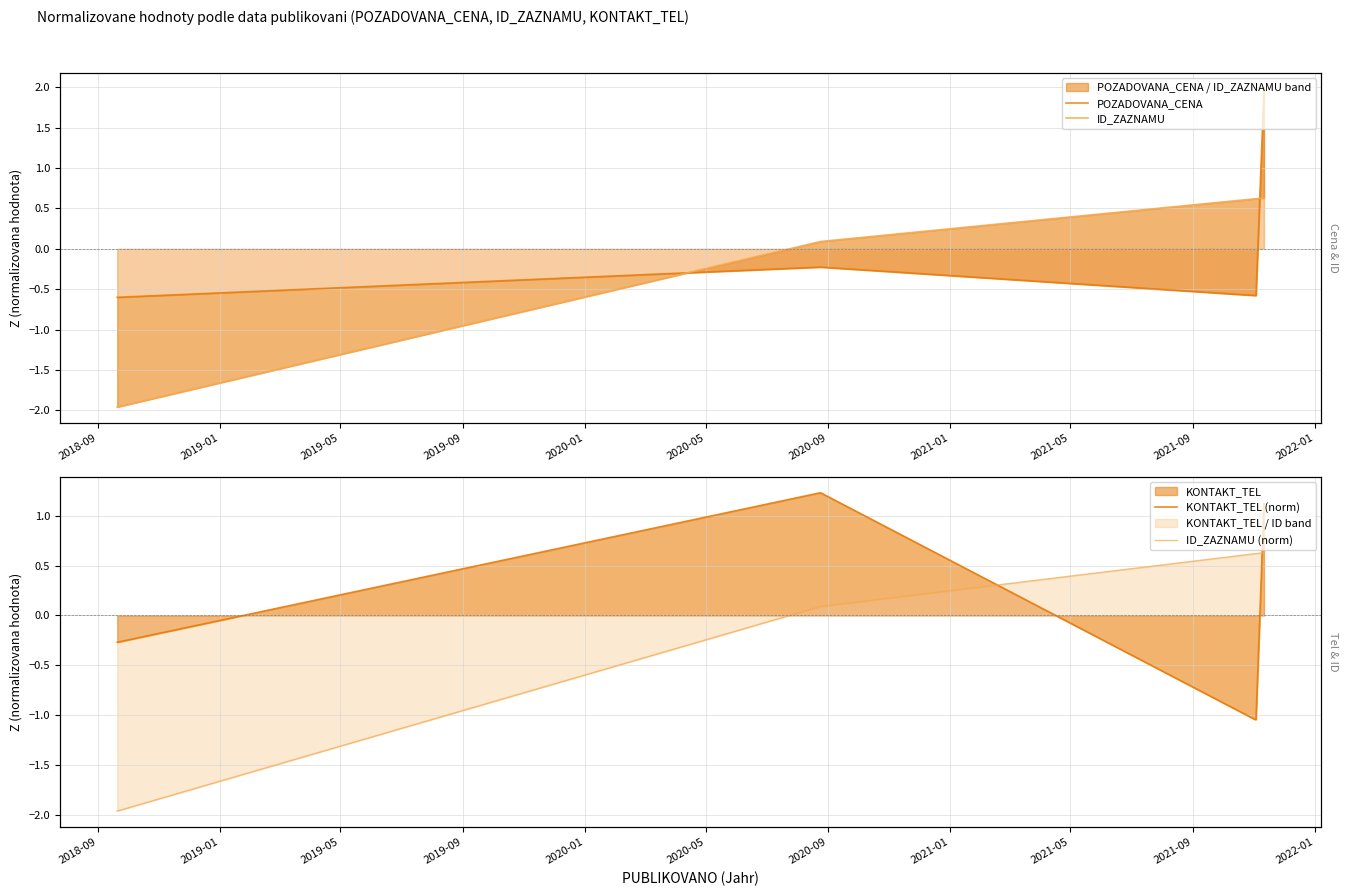

How many intersections are there between ID_ZAZNAMU and POZADOVANA_CENA?

2